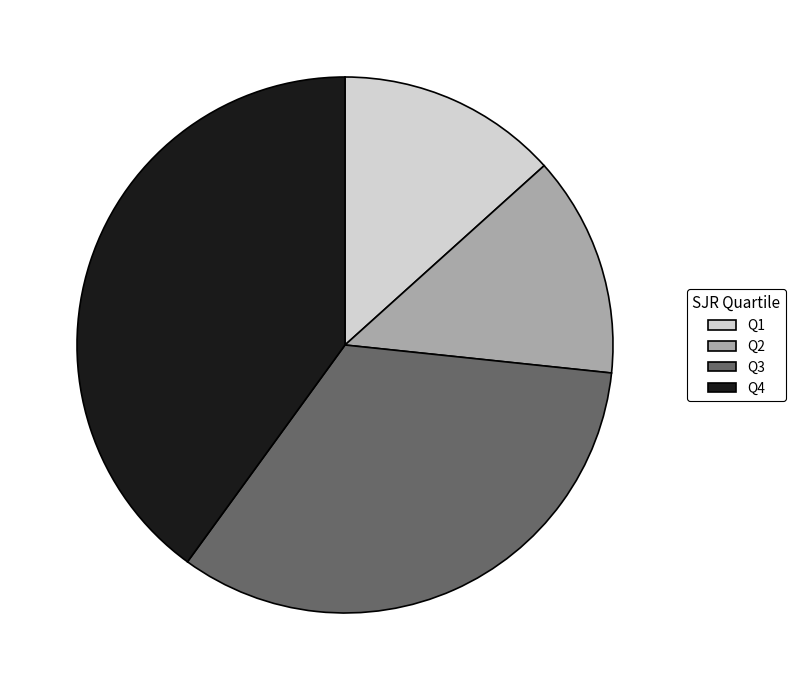

Is the sum of Q1 and Q3 greater than half?

No